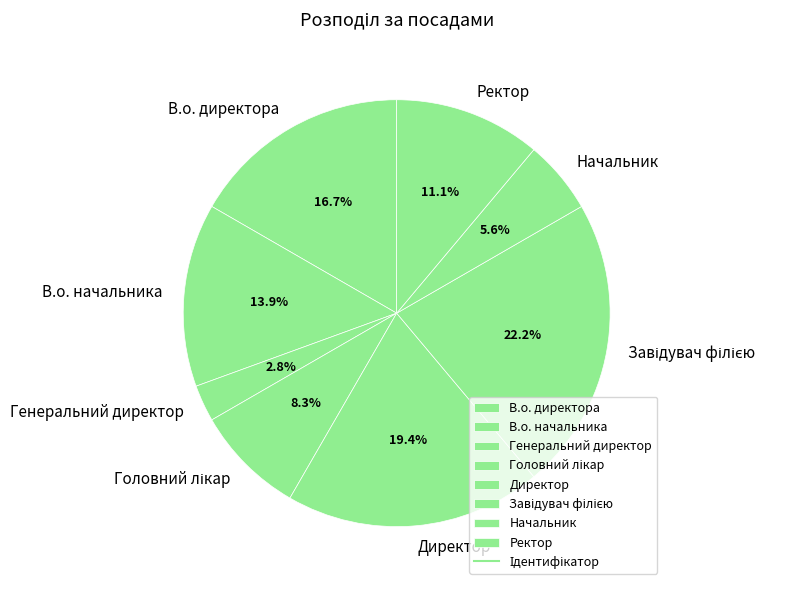

What is the smallest slice in the pie chart?

Генеральний директор